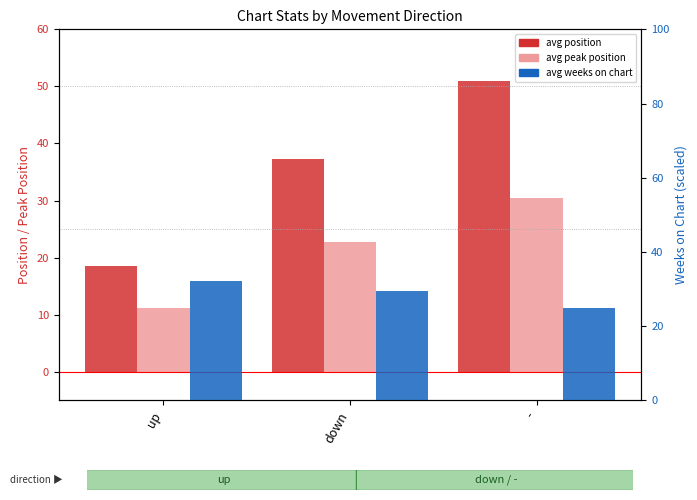

How many data points in avg weeks on chart are above 29?

2